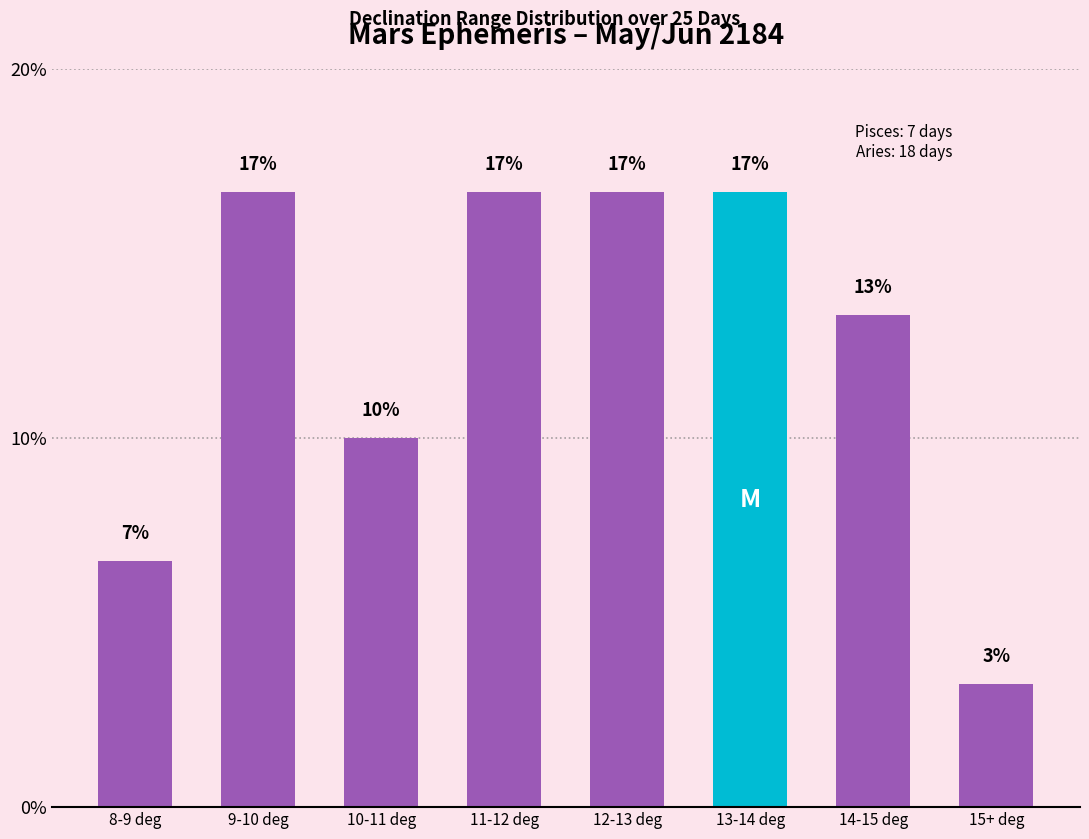

What is the approximate value at 14-15 deg?

13.3